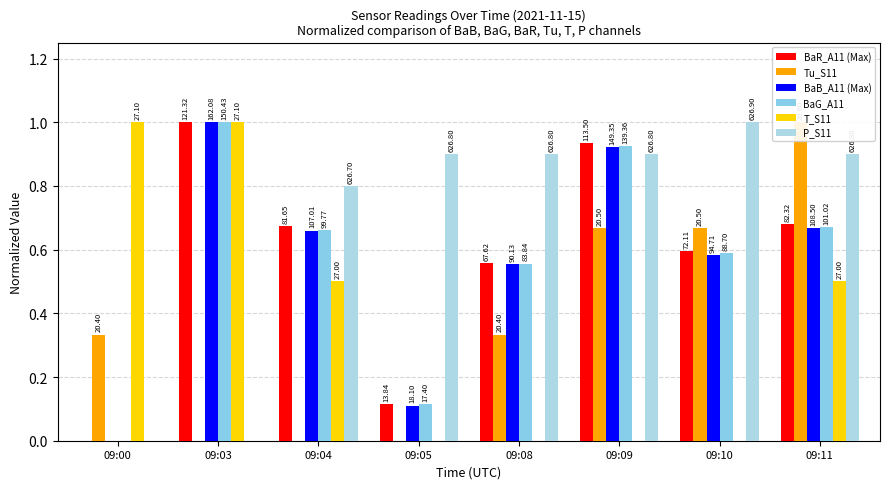

At how many categories does at least one series exceed 0?

8